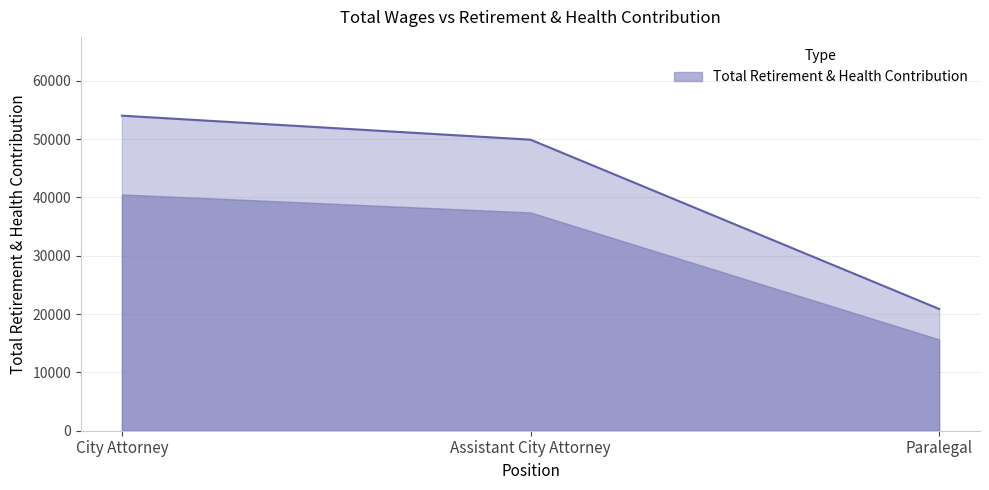

The value at Assistant City Attorney is 49910. True or false?

True